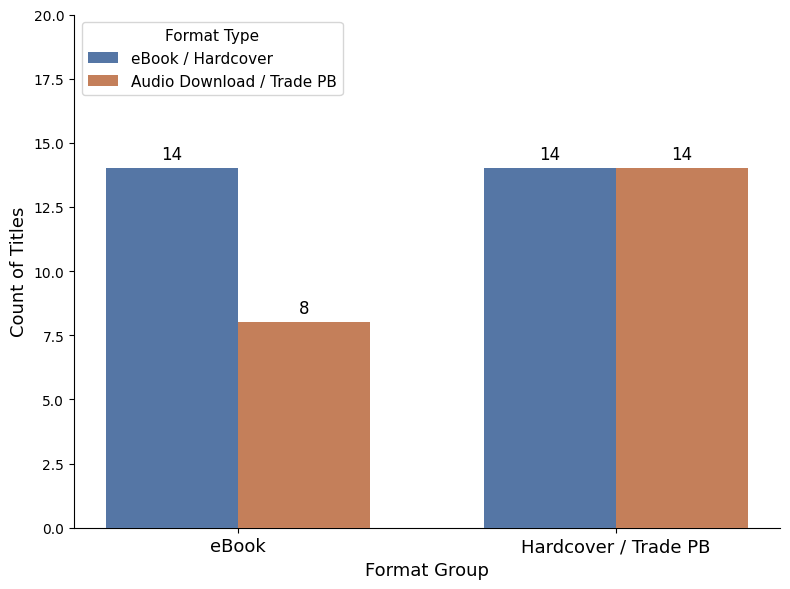

What is the sum of the eBook / Hardcover values at Hardcover / Trade PB and eBook?

28